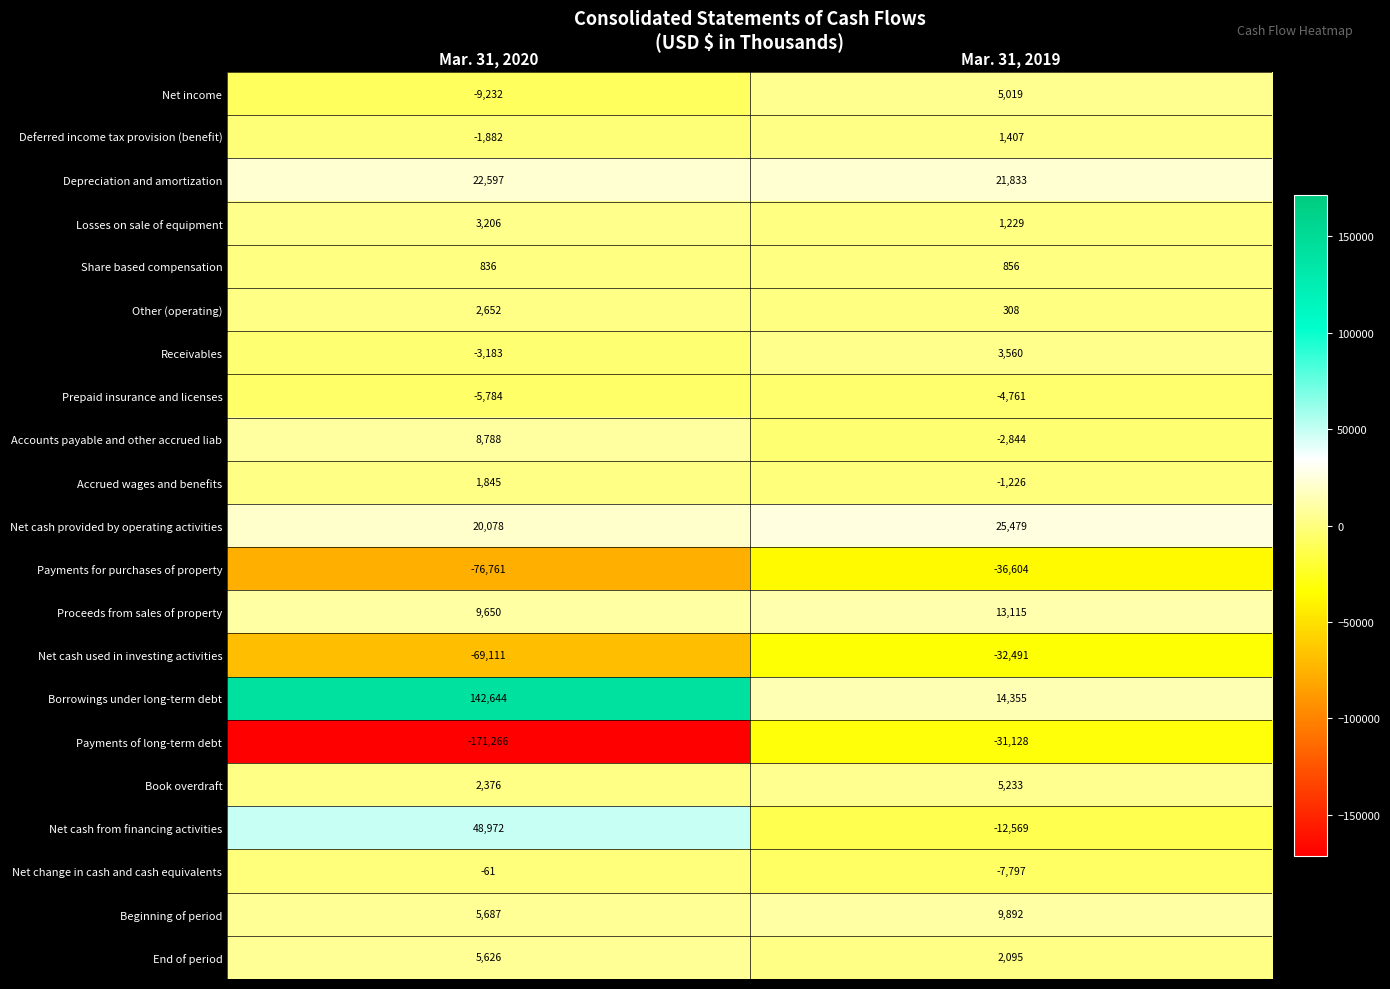

What is the sum of all Net cash used in investing activities values?

-101602